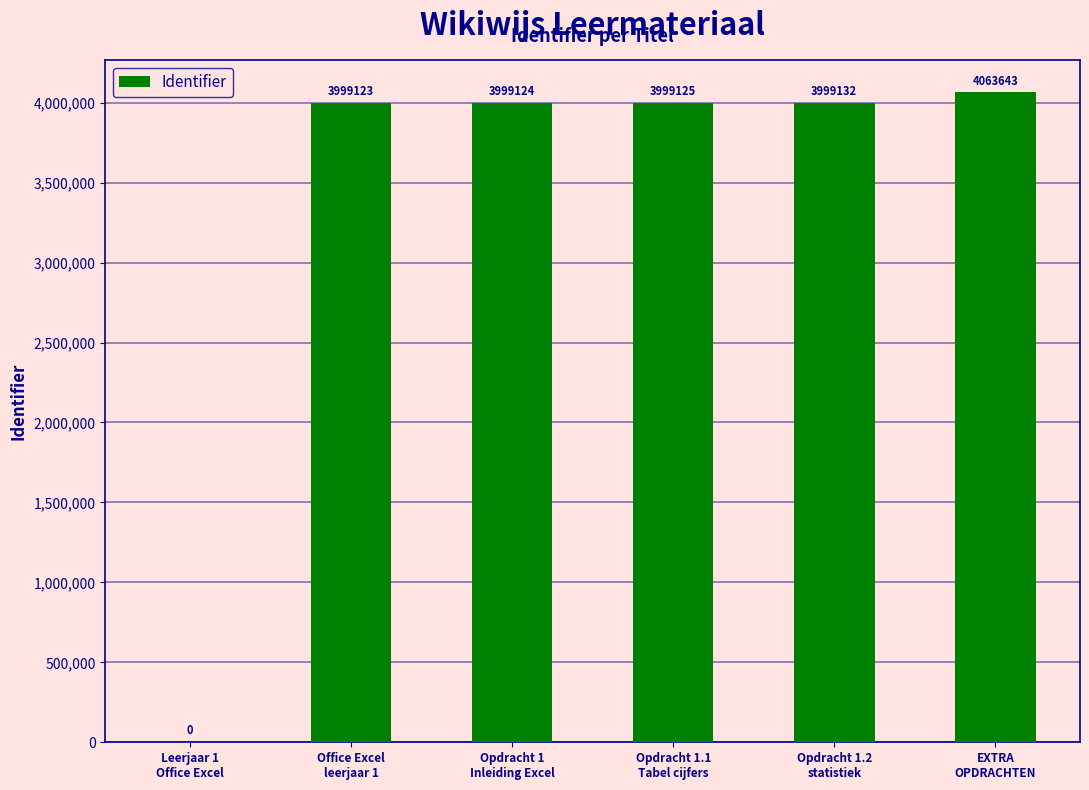

Is it true that the value at EXTRA
OPDRACHTEN is 7252005?

False